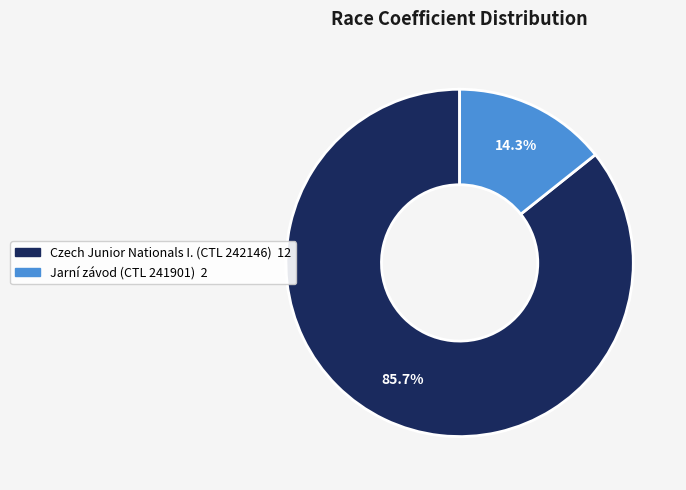

Which category accounts for the majority?

Czech Junior Nationals I. (CTL 242146)